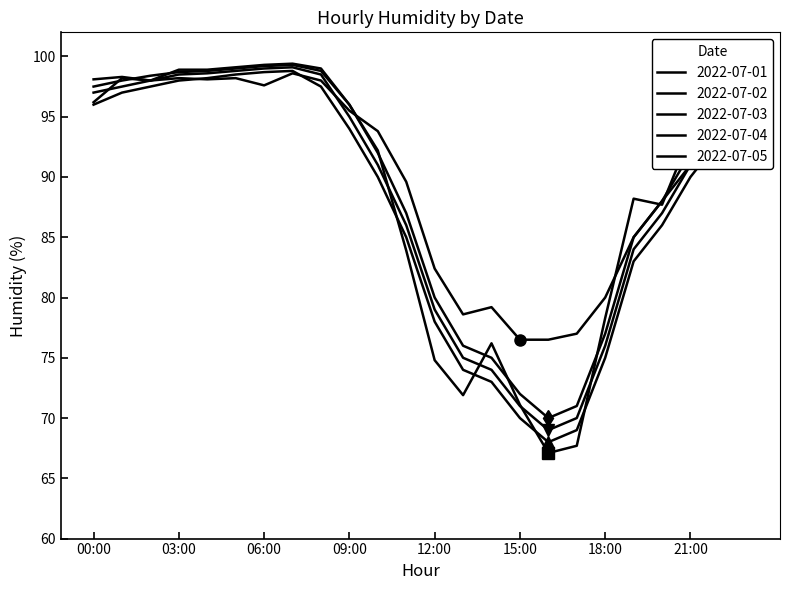

Which series has the widest spread of values?

2022-07-01